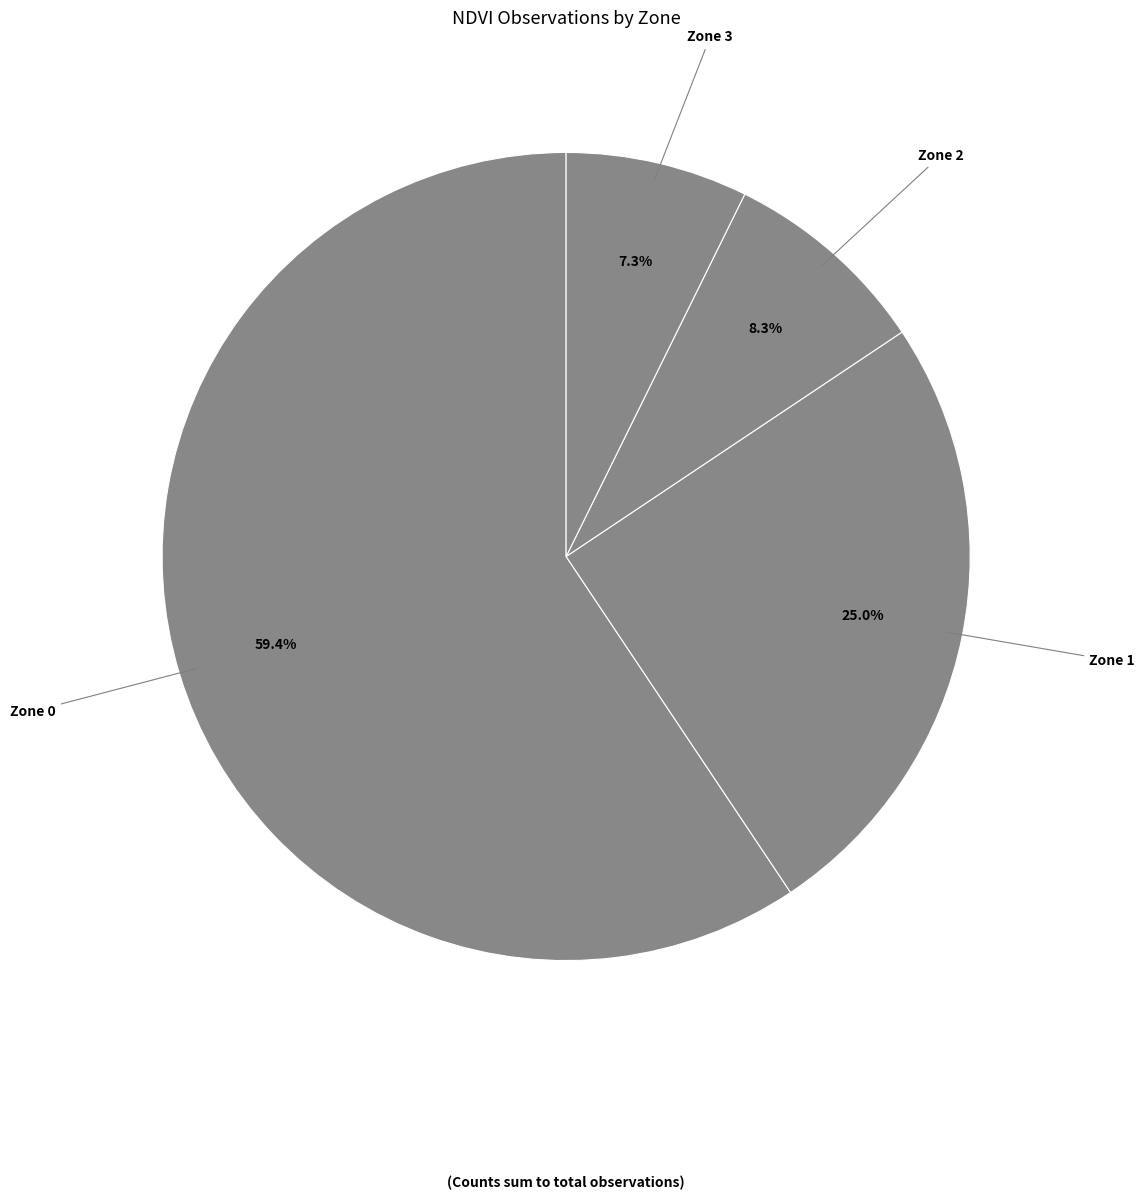

What is the ratio of the value at Zone 3 to the value at Zone 2?

0.9